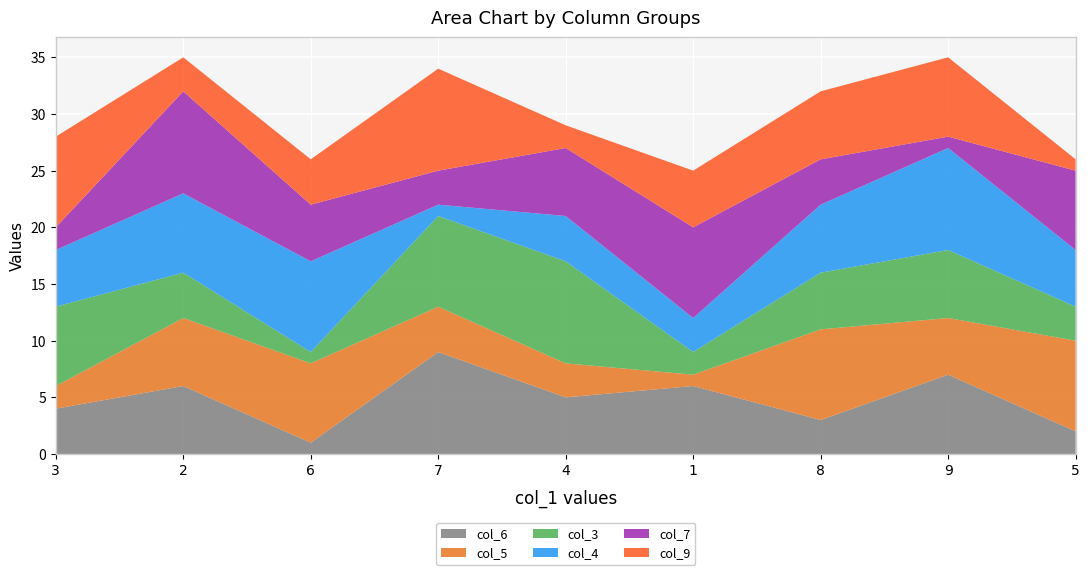

Reading right to left, what are all the values shown in this chart?

col_6: 5=2	9=7	8=3	1=6	4=5	7=9	6=1	2=6	3=4
col_5: 5=8	9=5	8=8	1=1	4=3	7=4	6=7	2=6	3=2
col_3: 5=3	9=6	8=5	1=2	4=9	7=8	6=1	2=4	3=7
col_4: 5=5	9=9	8=6	1=3	4=4	7=1	6=8	2=7	3=5
col_7: 5=7	9=1	8=4	1=8	4=6	7=3	6=5	2=9	3=2
col_9: 5=1	9=7	8=6	1=5	4=2	7=9	6=4	2=3	3=8